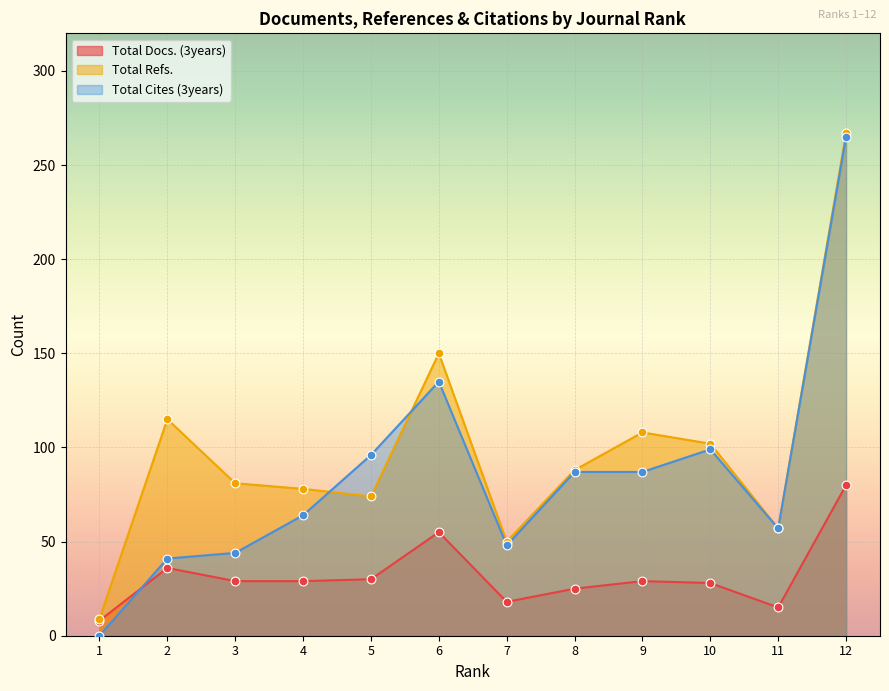

Which series reaches the maximum Y coordinate?

Total Refs.